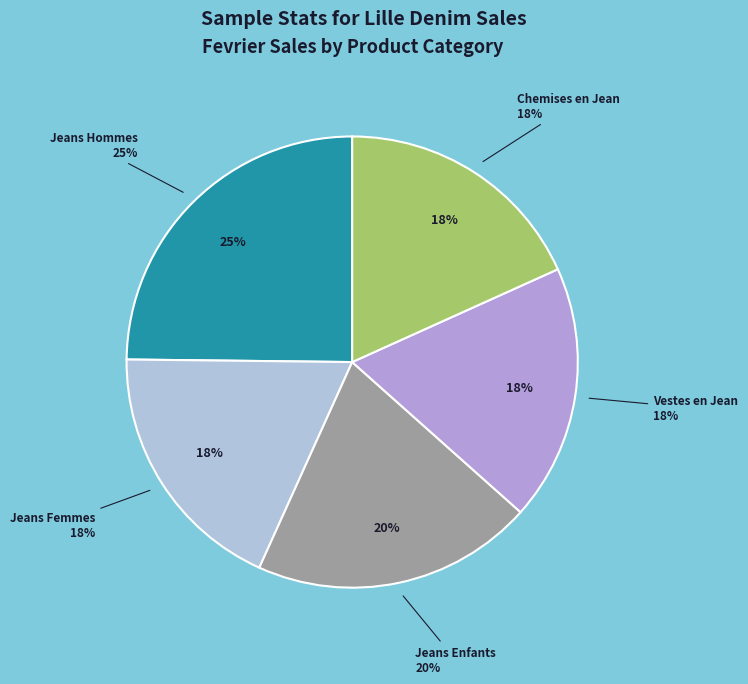

To the nearest percent, what is the combined percentage of Jeans Hommes and Jeans Enfants?

45%